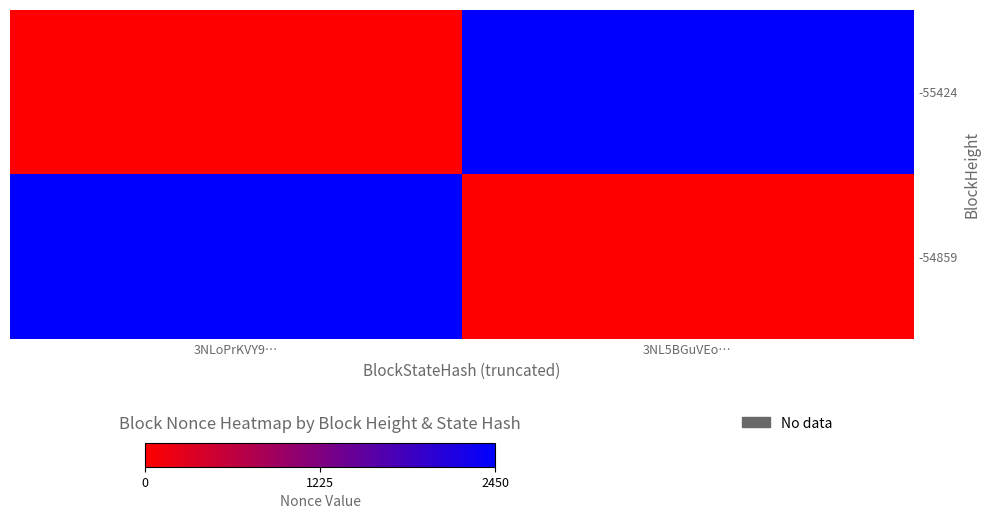

What is the total value across all series at 3NL5BGuVEo…?

2450